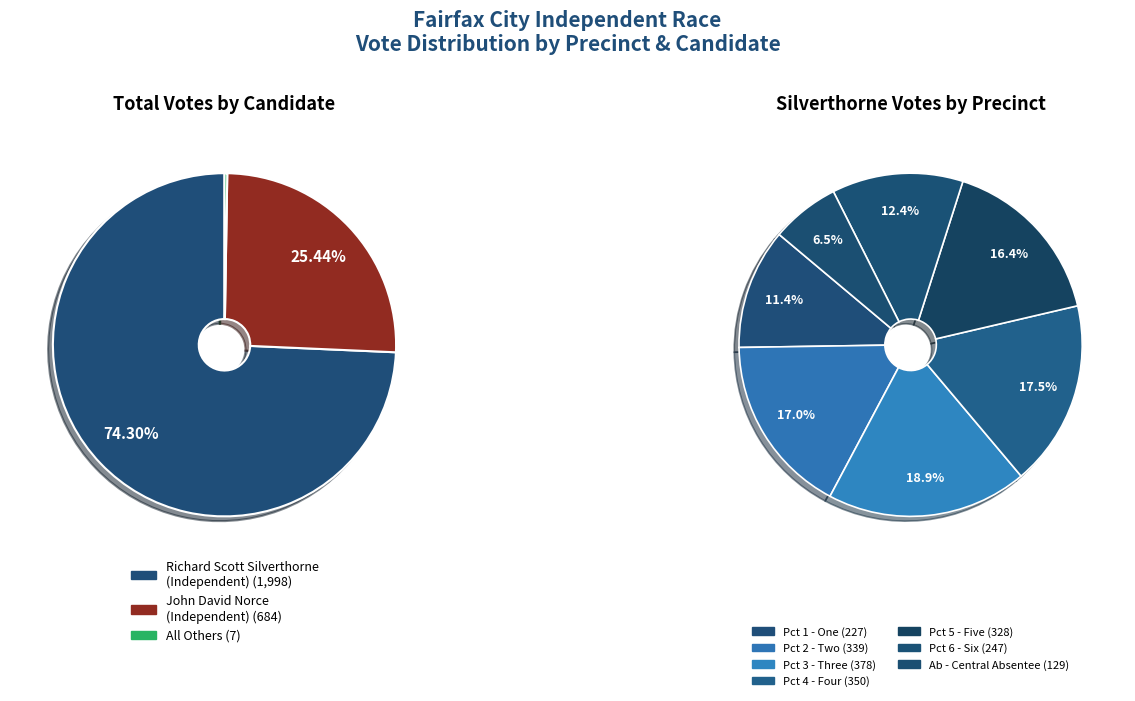

Does Pct 1 - One represent more than half of the total?

No